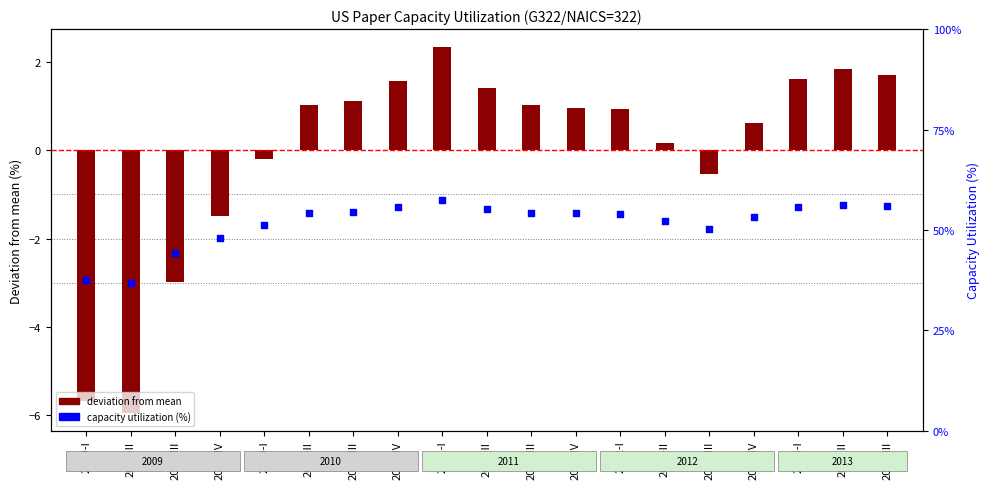

What is the change in value from 2009-I to 2010-III?

+6.8